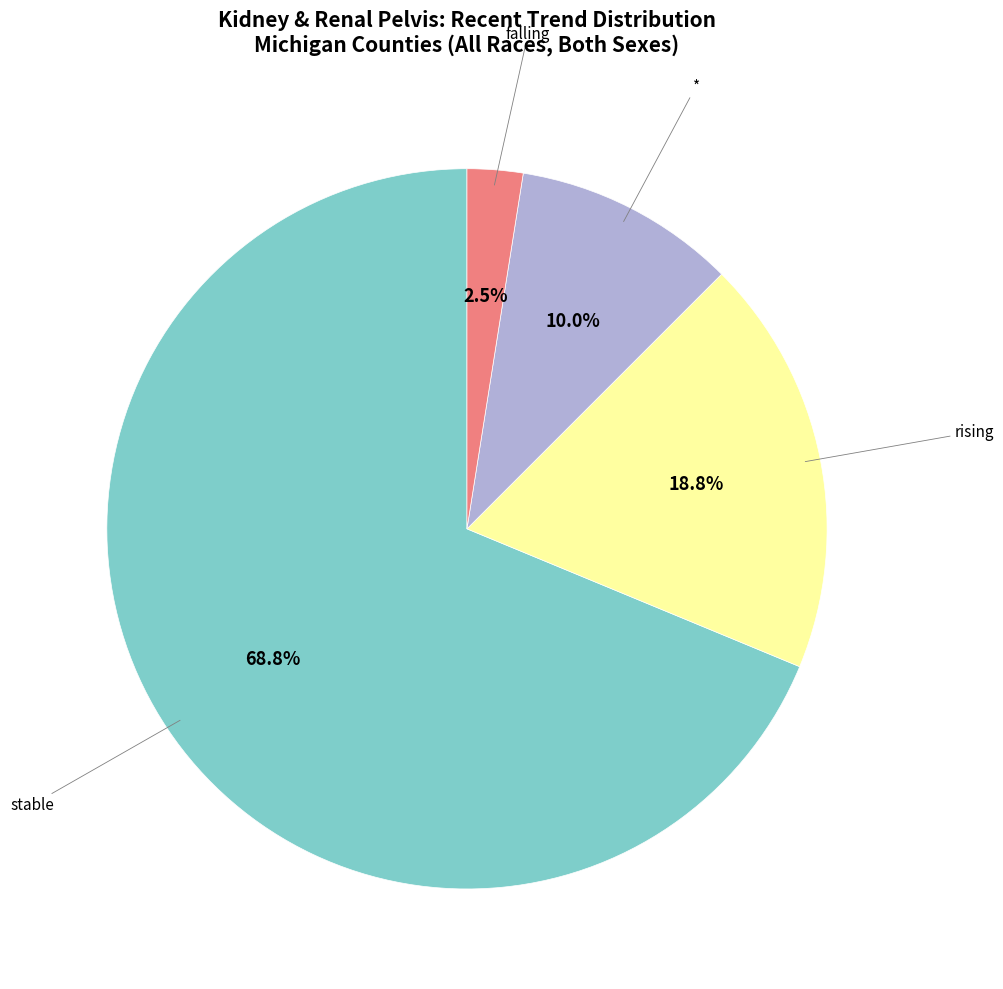

Does any single category account for the majority?

Yes